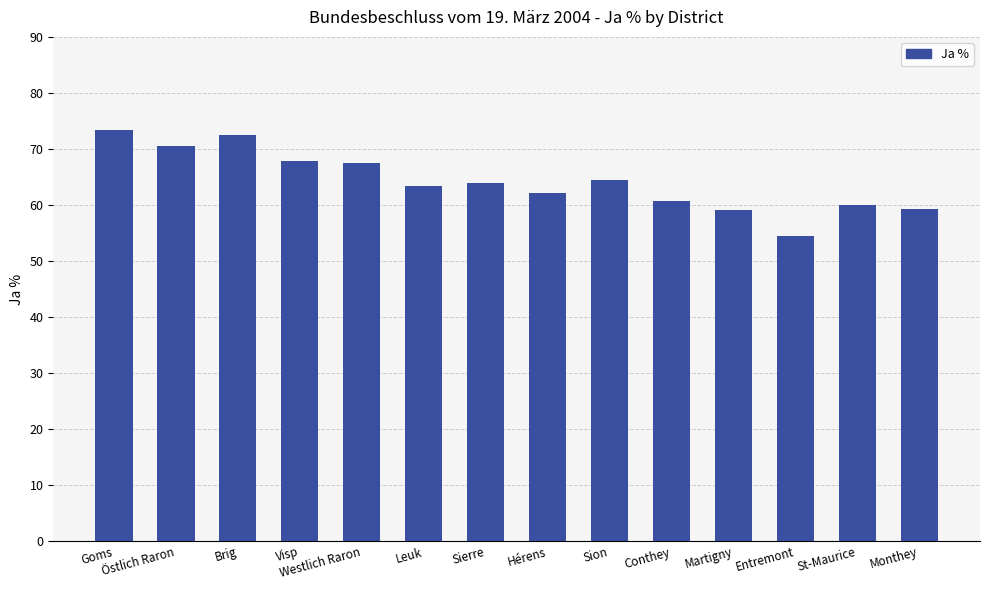

How many series are shown in this chart?

1